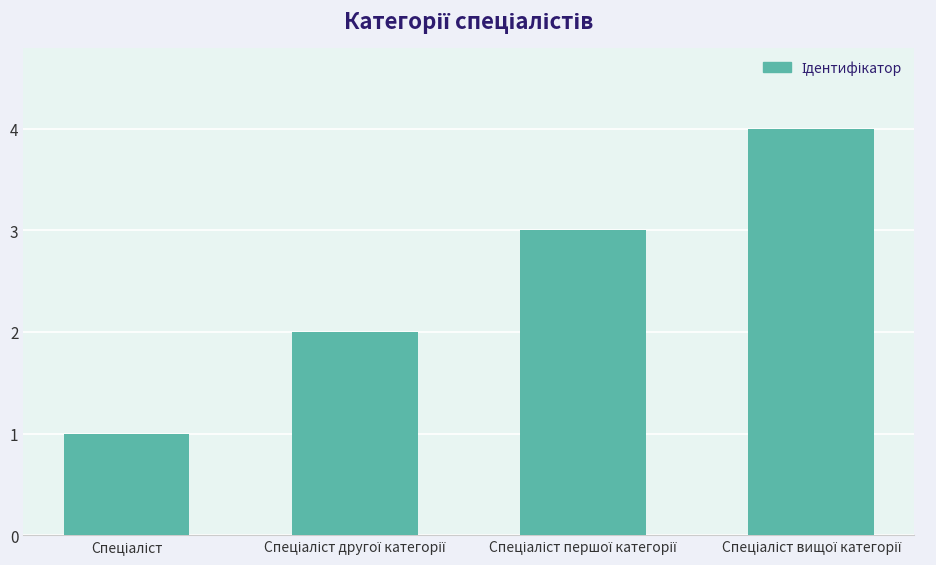

What is the difference between the maximum and minimum values?

3